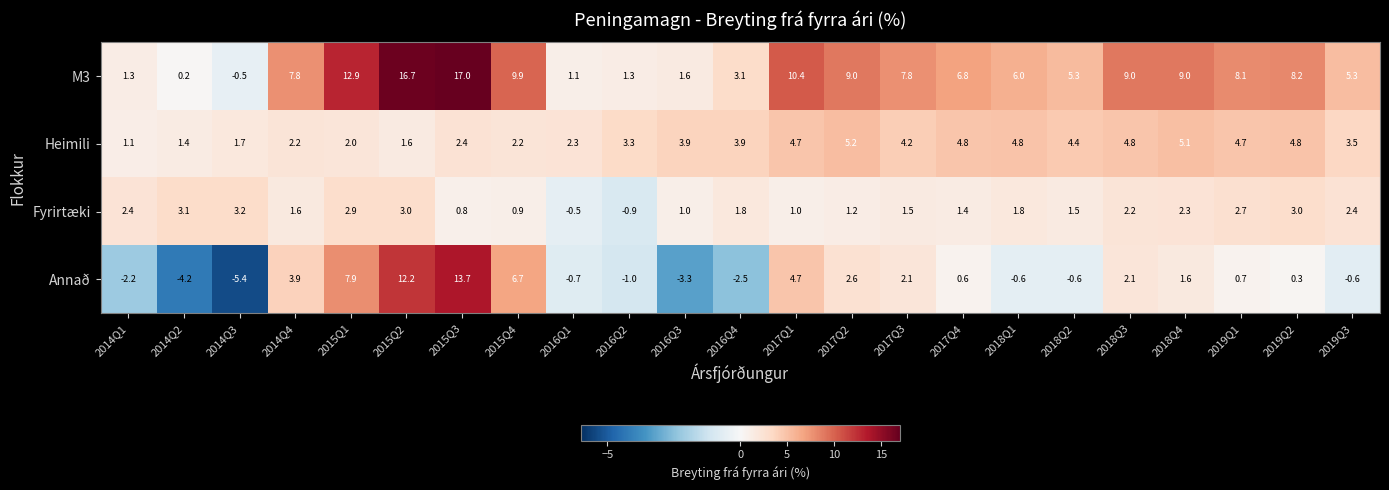

Which series has the largest total across all categories?

M3